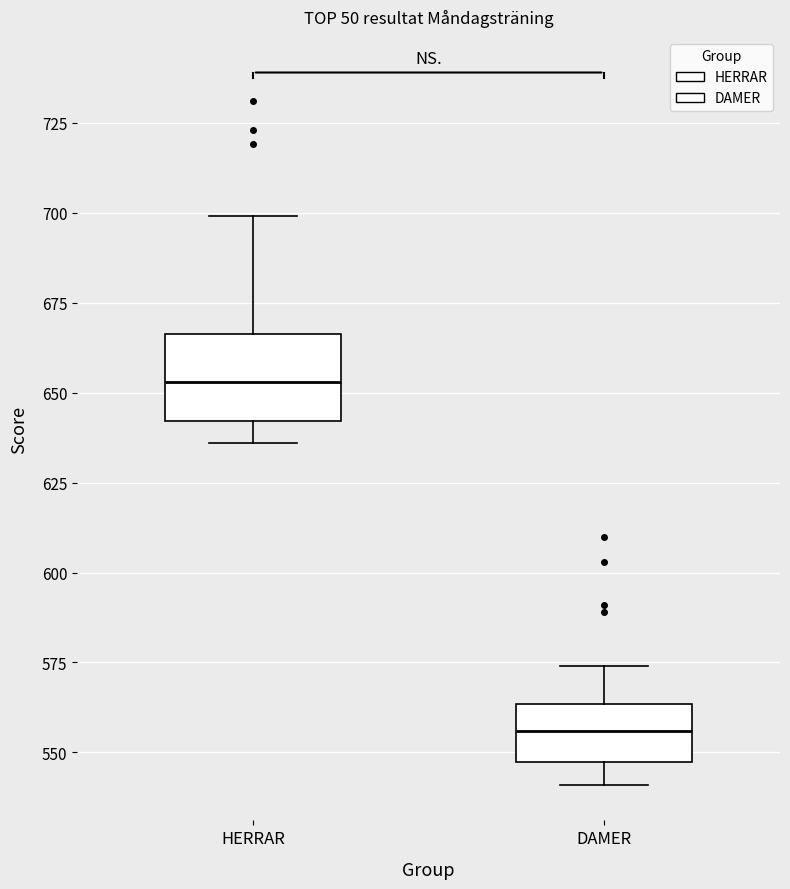

Reading left to right, transcribe this box plot: for each box, give where its median line is, the range the box spans, and where its two whiskers end, as read against the y-axis. The values are not printed on the chart, so give them approximately, as read against the axis.

HERRAR: median 655, box 640 to 665, whiskers 635 to 700
DAMER: median 555, box 545 to 565, whiskers 540 to 575